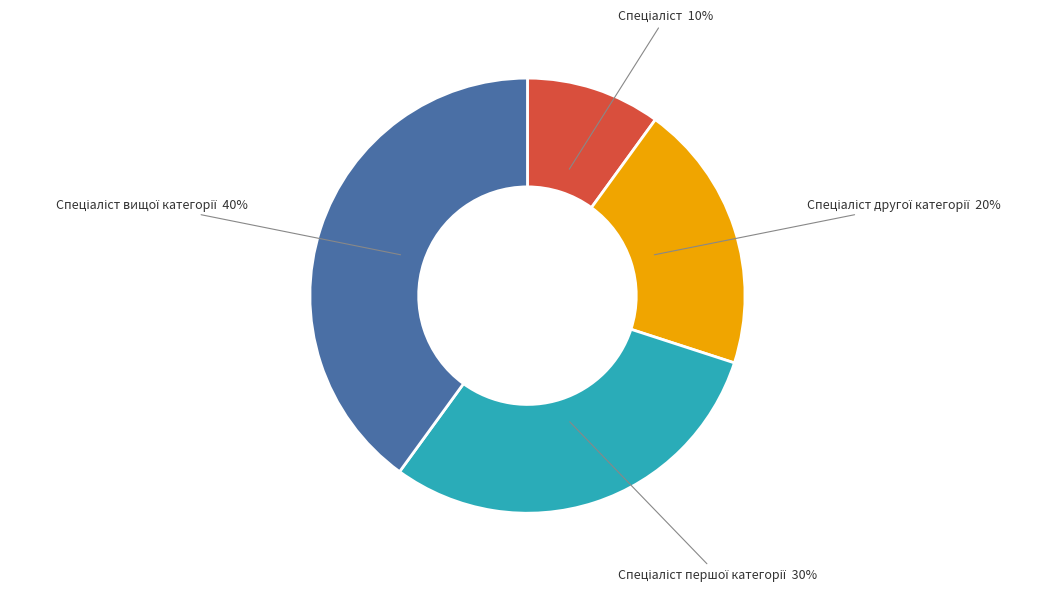

To the nearest percent, what is the average slice percentage?

25%